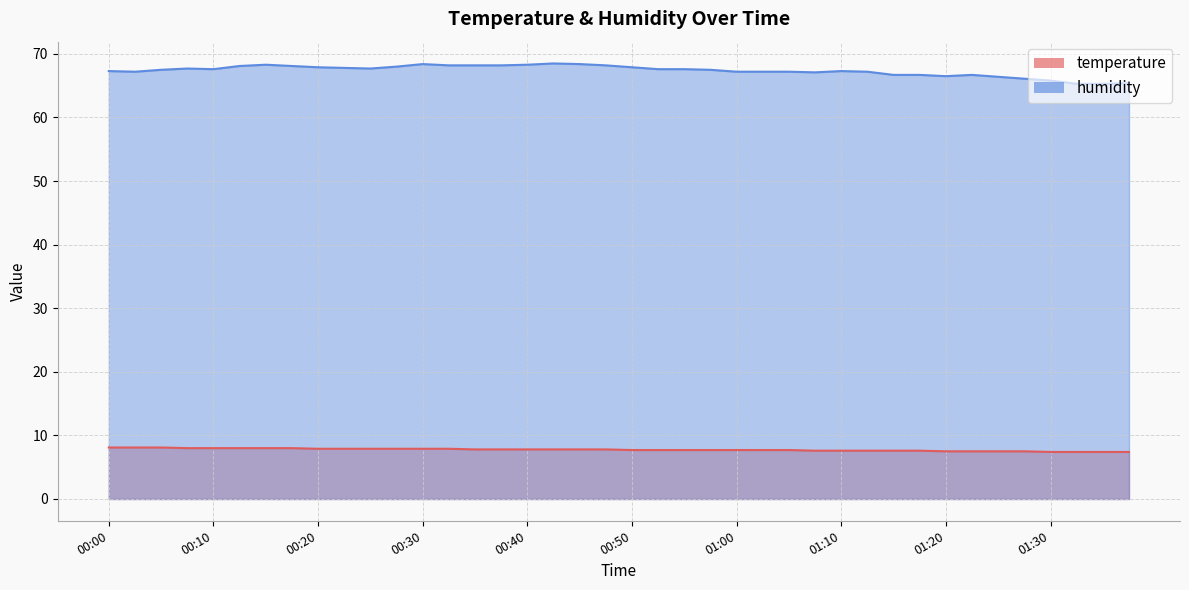

Reading right to left, what are all the values shown in this chart?

temperature: 7.4	7.4	7.4	7.4	7.5	7.5	7.5	7.5	7.6	7.6	7.6	7.6	7.6	7.7	7.7	7.7	7.7	7.7	7.7	7.7	7.8	7.8	7.8	7.8	7.8	7.8	7.9	7.9	7.9	7.9	7.9	7.9	8.0	8.0	8.0	8.0	8.0	8.1	8.1	8.1
humidity: 65.4	65.3	65.3	65.8	66.1	66.4	66.7	66.5	66.7	66.7	67.2	67.3	67.1	67.2	67.2	67.2	67.5	67.6	67.6	67.9	68.2	68.4	68.5	68.3	68.2	68.2	68.2	68.4	68.0	67.7	67.8	67.9	68.1	68.3	68.1	67.6	67.7	67.5	67.2	67.3